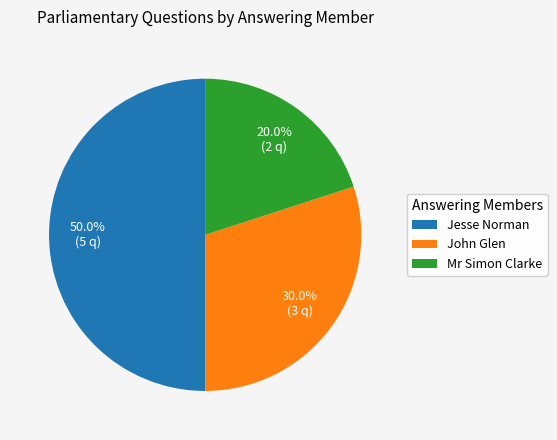

How many slices are in this pie chart?

3